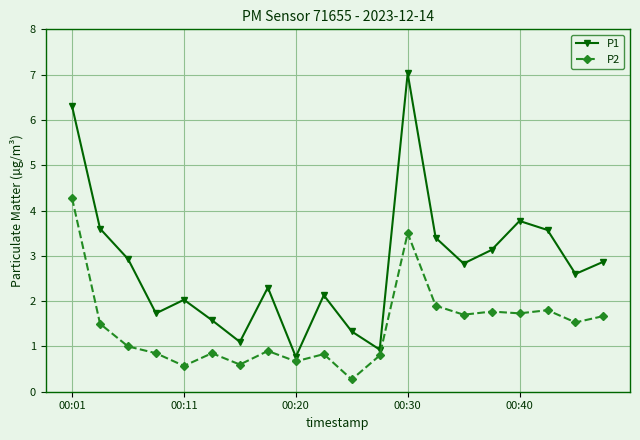

Which series has the largest total across all categories?

P1